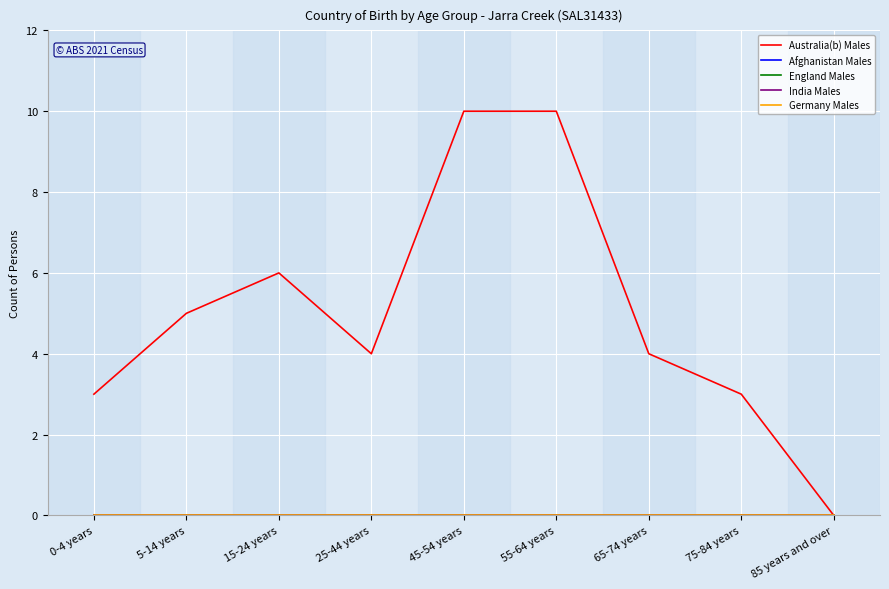

Which series has the largest total across all categories?

Australia(b) Males